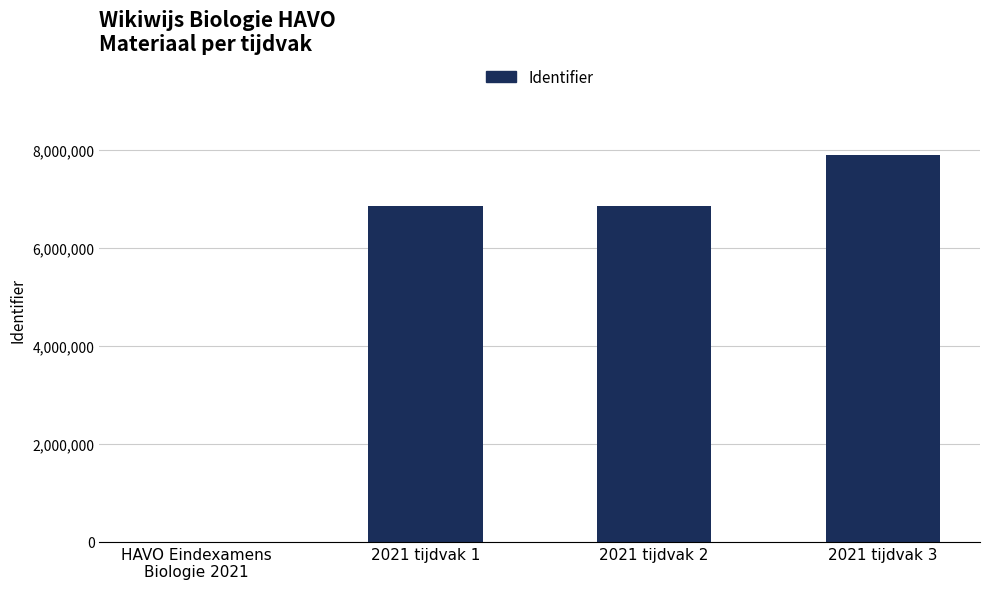

Which label corresponds to the largest value in the chart?

2021 tijdvak 3